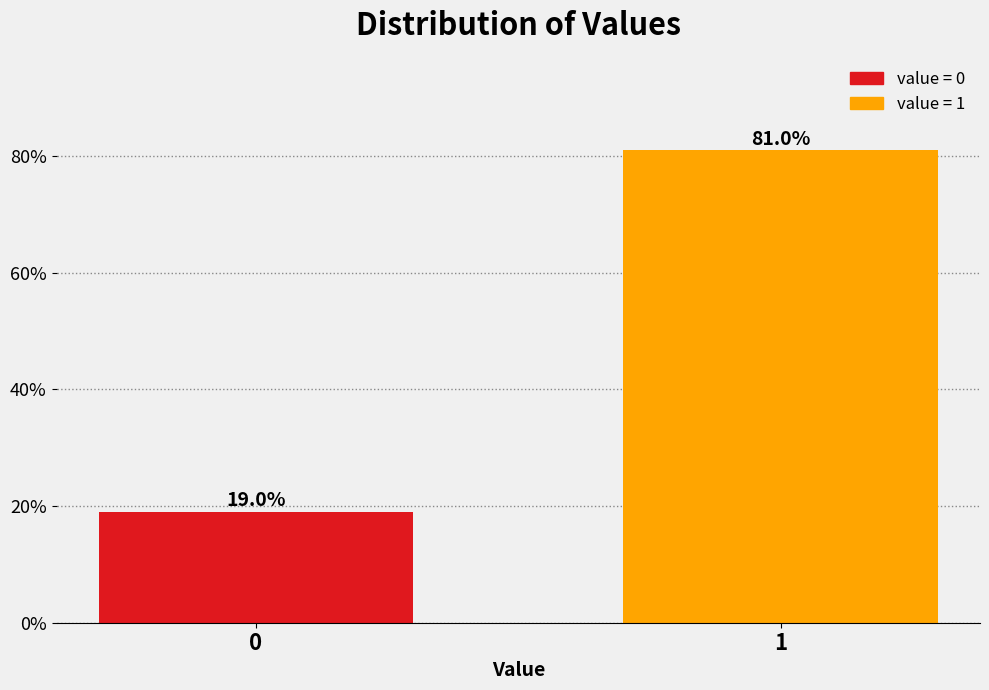

Reading left to right, extract all data points from this chart.

19.0	81.0